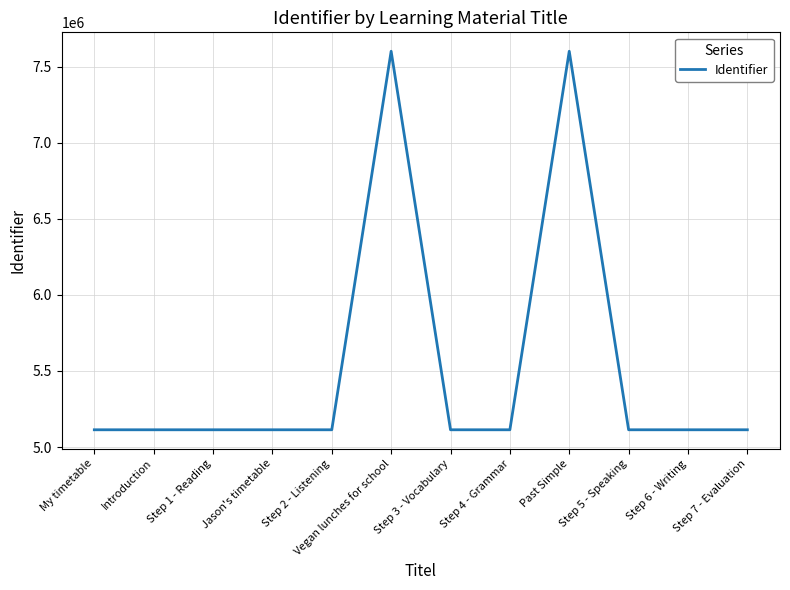

What is the difference between the values at Step 7 - Evaluation and Vegan lunches for school?

2487356